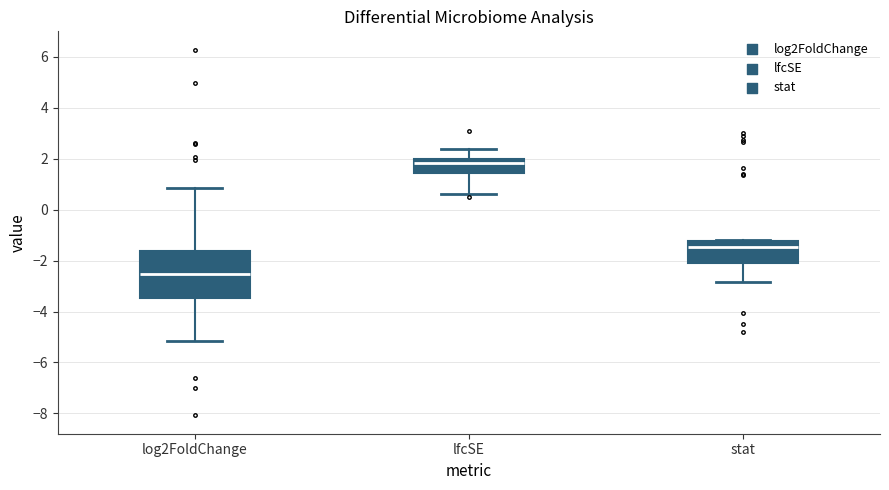

Reading left to right, transcribe this box plot: for each box, give where its median line is, the range the box spans, and where its two whiskers end, as read against the y-axis. The values are not printed on the chart, so give them approximately, as read against the axis.

log2FoldChange: median -2.6, box -3.4 to -1.6, whiskers -5.2 to 0.8
lfcSE: median 1.8, box 1.4 to 2.0, whiskers 0.6 to 2.4
stat: median -1.4, box -2.2 to -1.2, whiskers -2.8 to -1.2